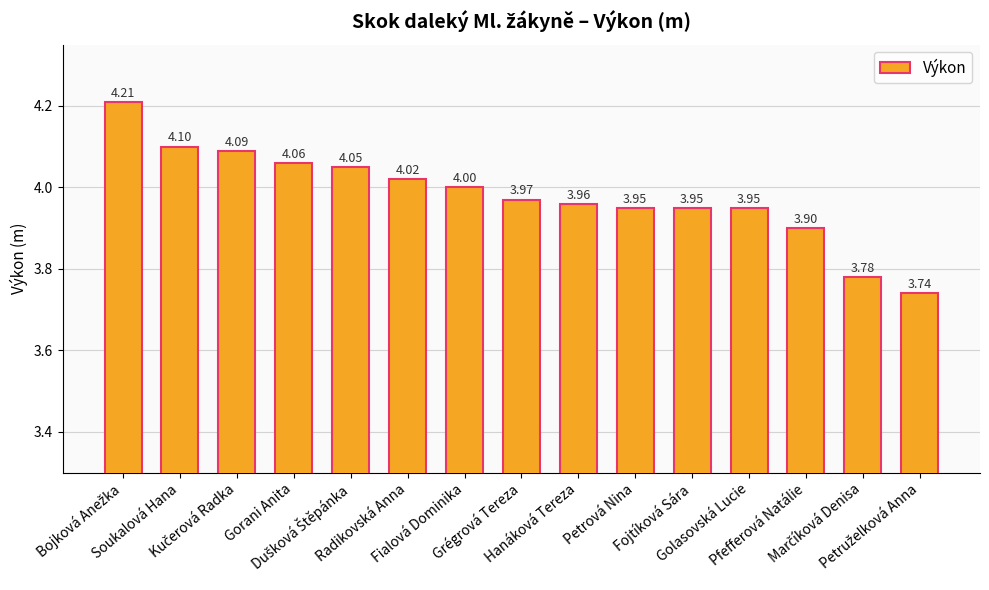

What is the difference between the maximum and minimum values?

0.5